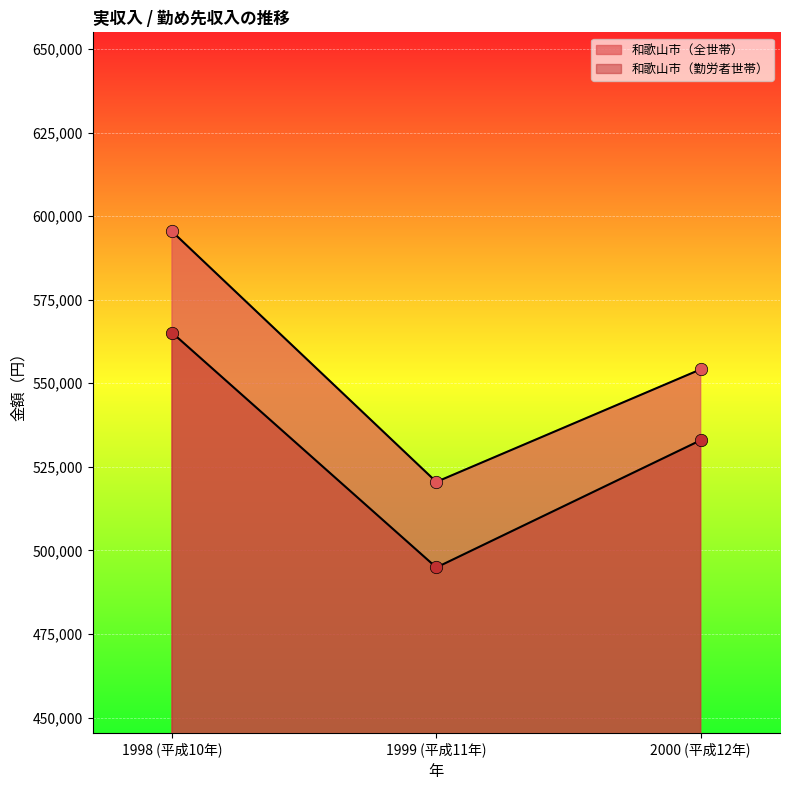

Which series has the largest Y range (max minus min)?

和歌山市（全世帯）